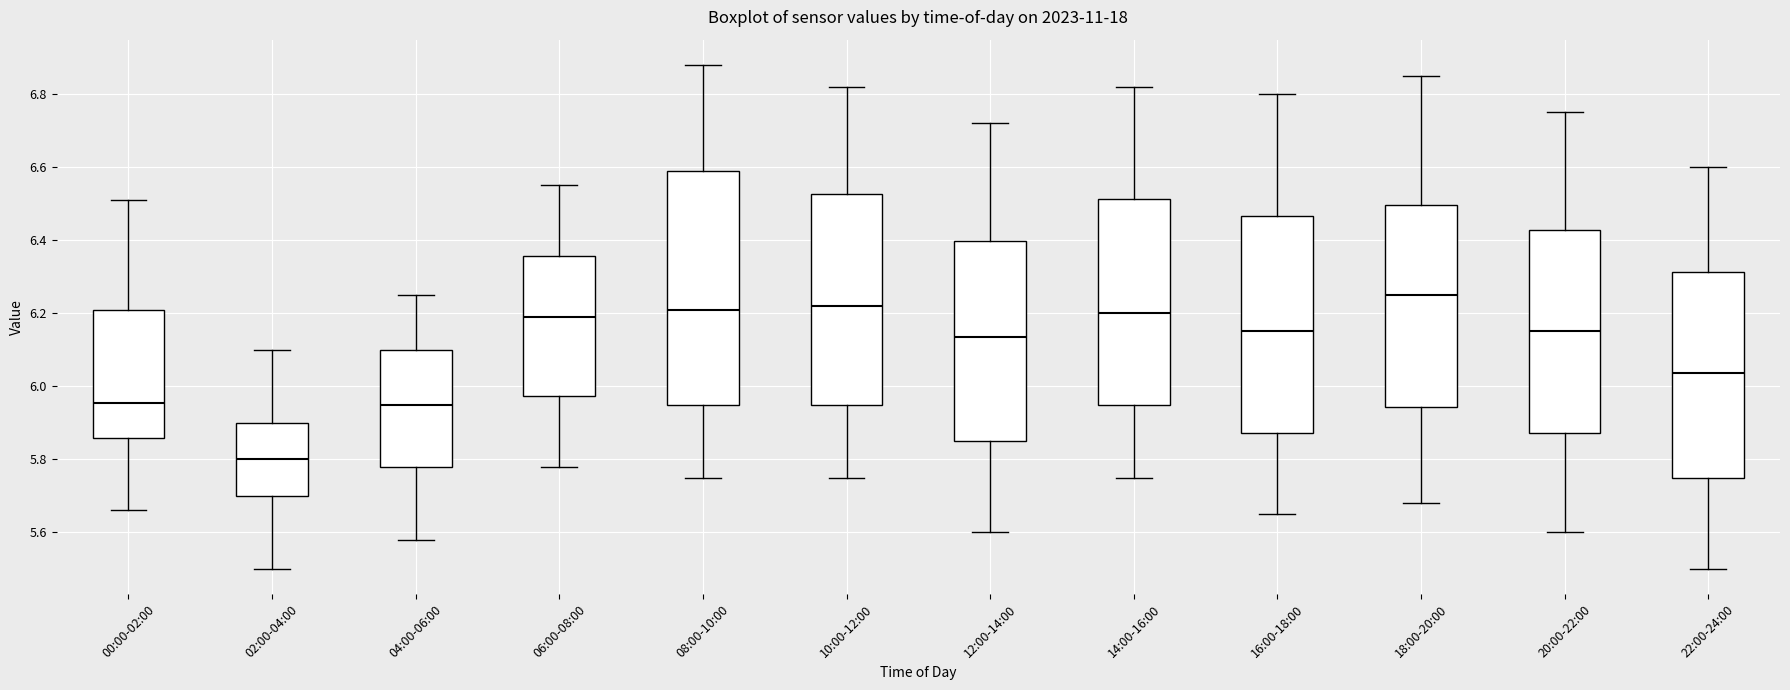

Comparing the boxes themselves (not the whiskers), which one is the tallest?

08:00-10:00